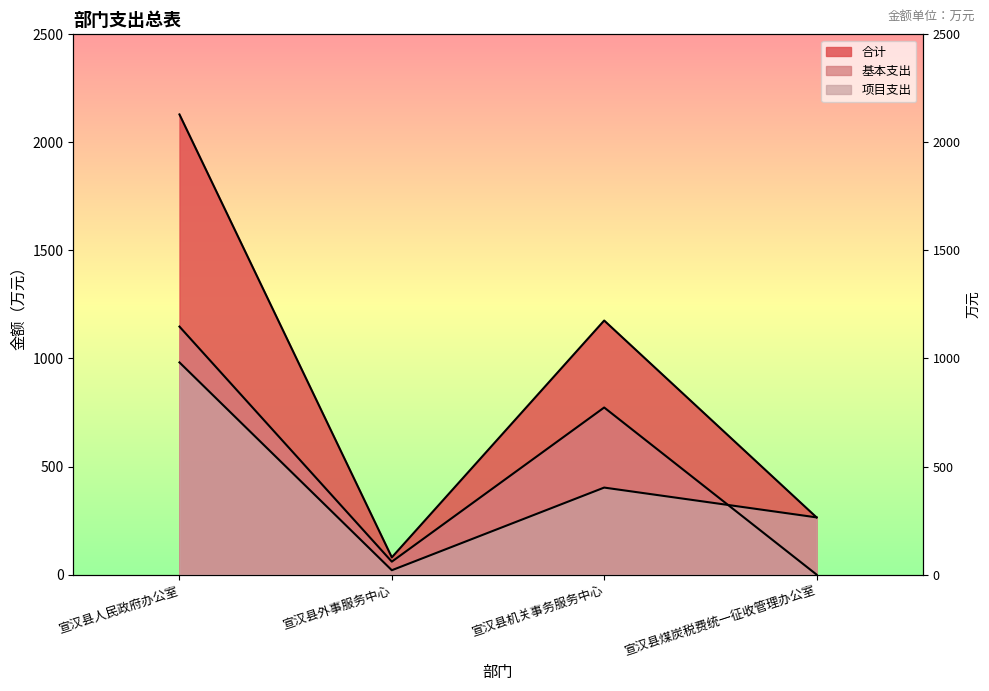

Reading right to left, transcribe all the data shown in this chart.

合计: 264.6	1175.6	79.7	2129.3
基本支出: 0.0	773.1	59.6	1147.5
项目支出: 264.6	402.5	20.0	981.8